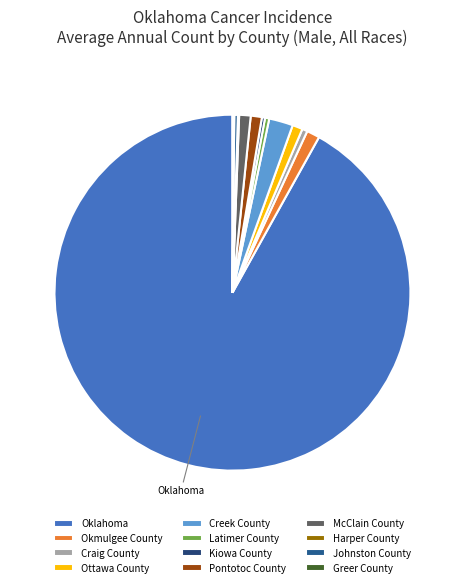

Which slice is the largest?

Oklahoma